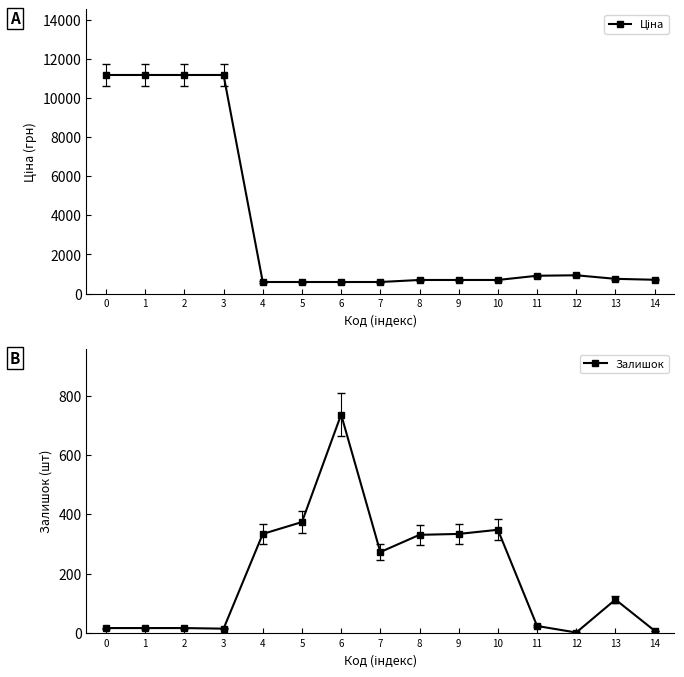

Between 4 and 7, which series saw the biggest shift?

Залишок